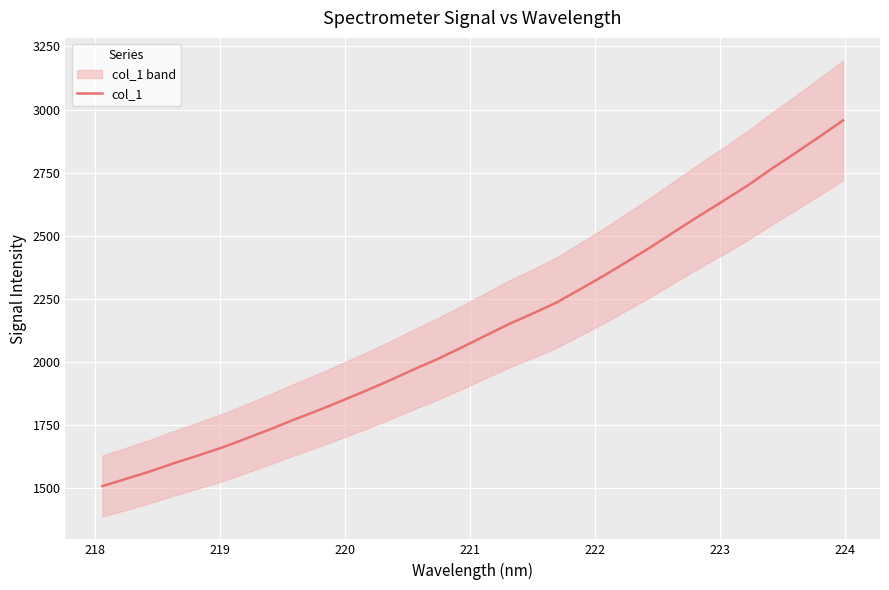

How many lines are shown in the chart?

1